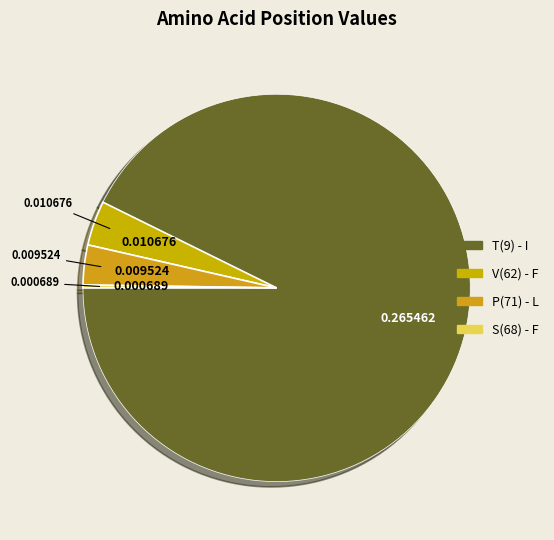

How many slices are in this pie chart?

4